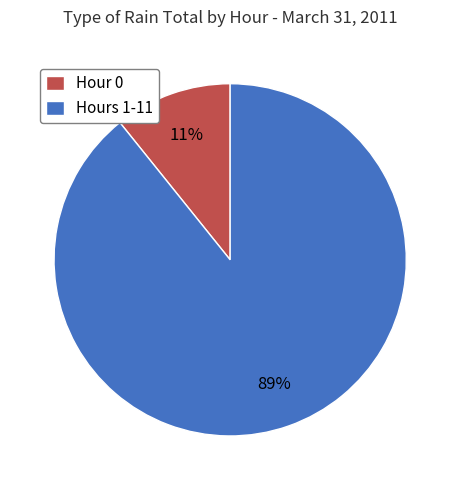

Is there any slice that represents more than half of the pie?

Yes